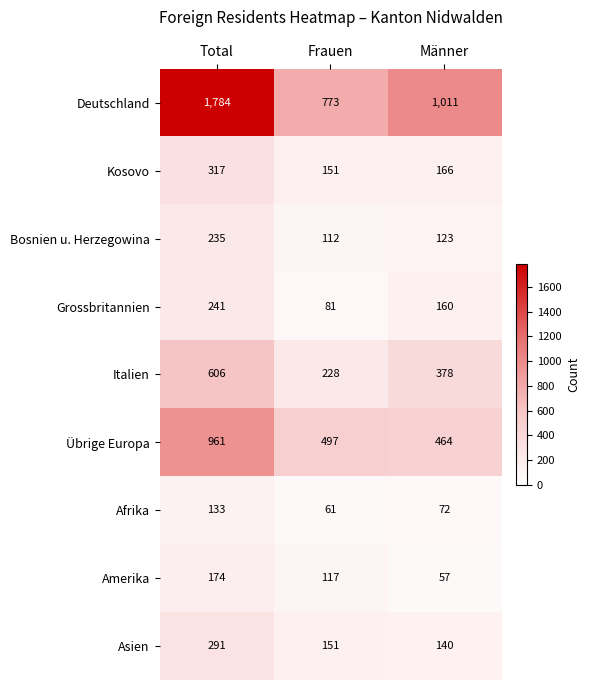

Where does the Kosovo series first go above 166?

Total